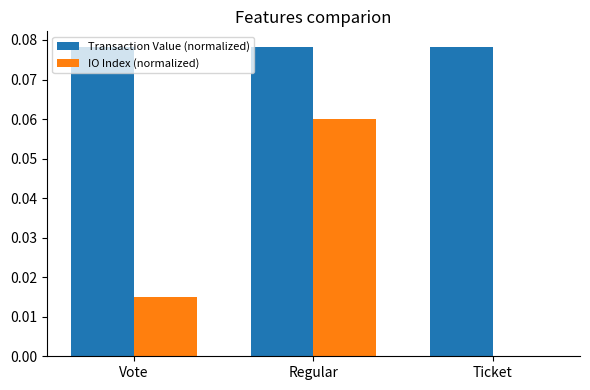

Is the value of Transaction Value (normalized) at Regular greater than the value of IO Index (normalized) at Regular?

Yes